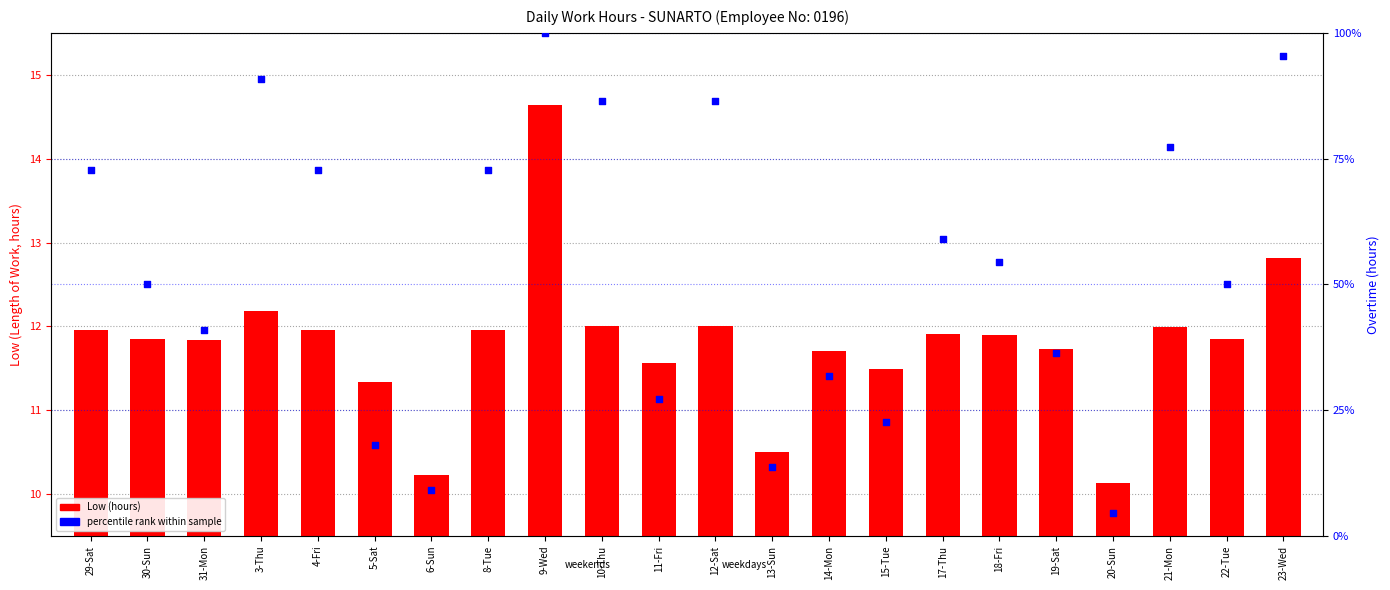

Which series has the largest Y range (max minus min)?

percentile rank within sample